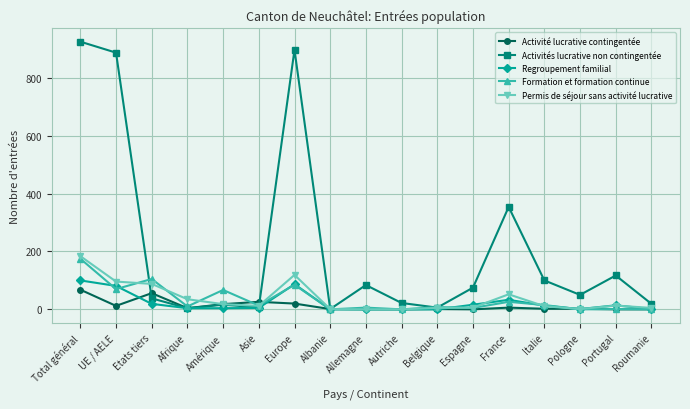

True or false: Permis de séjour sans activité lucrative and Activités lucrative non contingentée cross at least once.

True